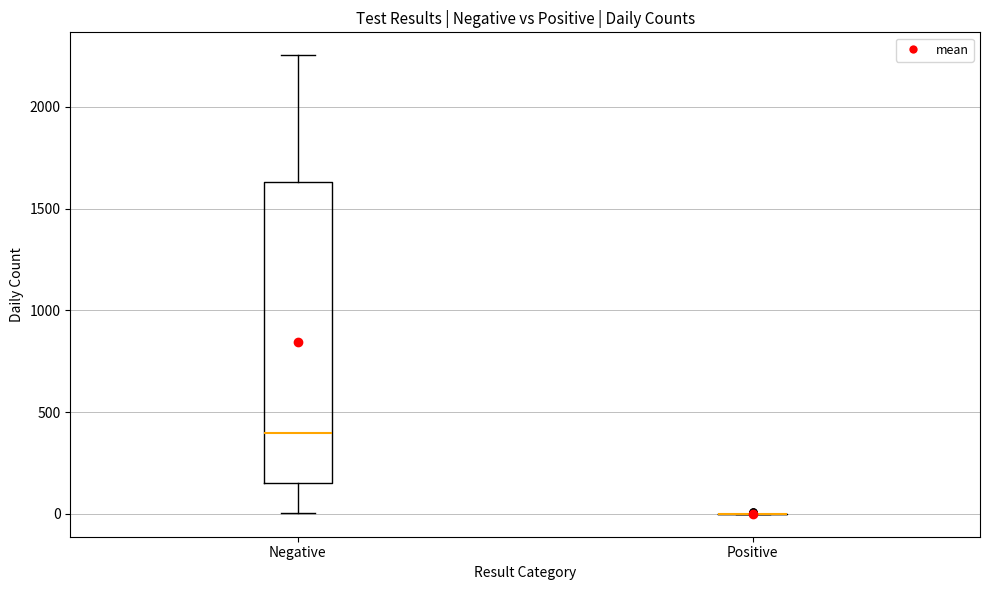

Reading left to right, read every box against the y-axis: the position of its median line, the range the box covers, and the ends of its whiskers. The values are not printed on the chart, so give them approximately, as read against the axis.

Negative: median 400, box 150 to 1650, whiskers 0 to 2250
Positive: box collapsed to a line at 0, whiskers 0 to 0